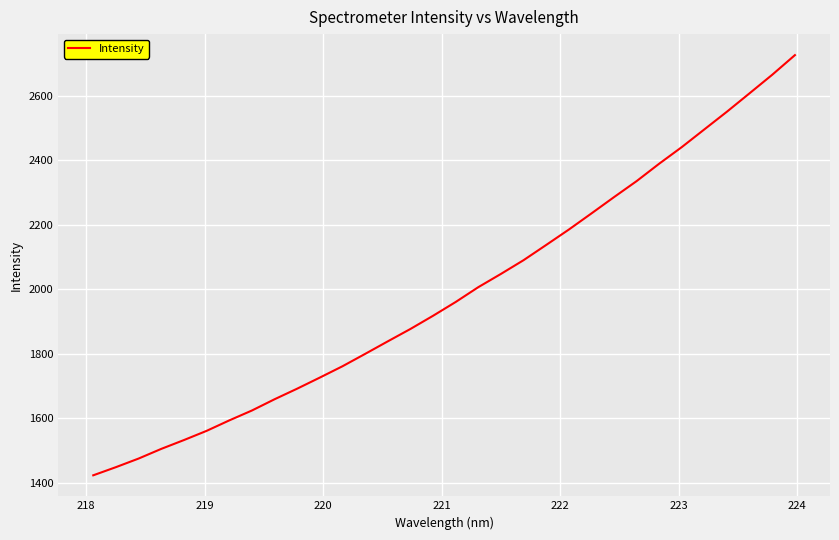

What is the difference between the maximum and minimum values?

1302.6